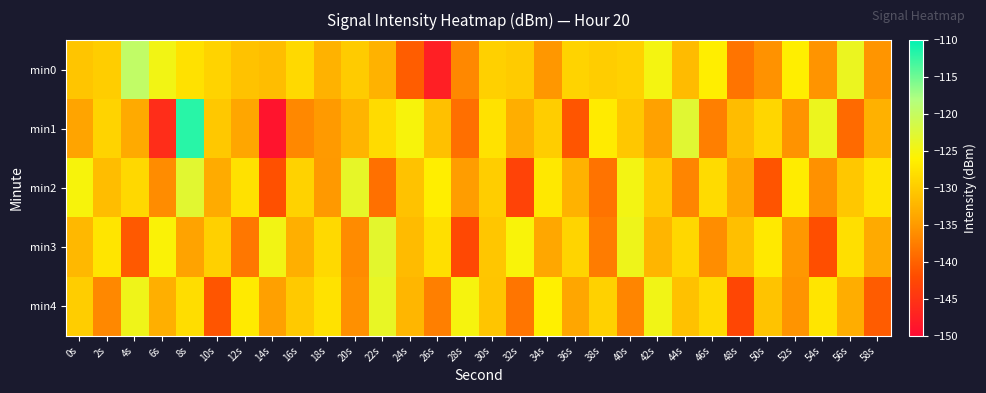

Between 36s and 58s, which series saw the biggest shift?

min1